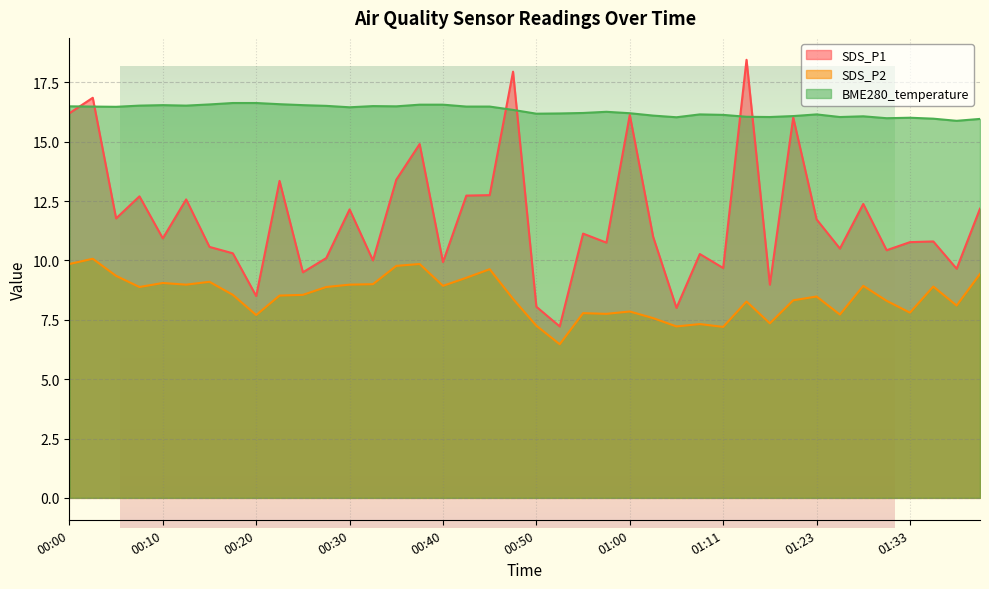

What is the smallest value displayed?

6.5